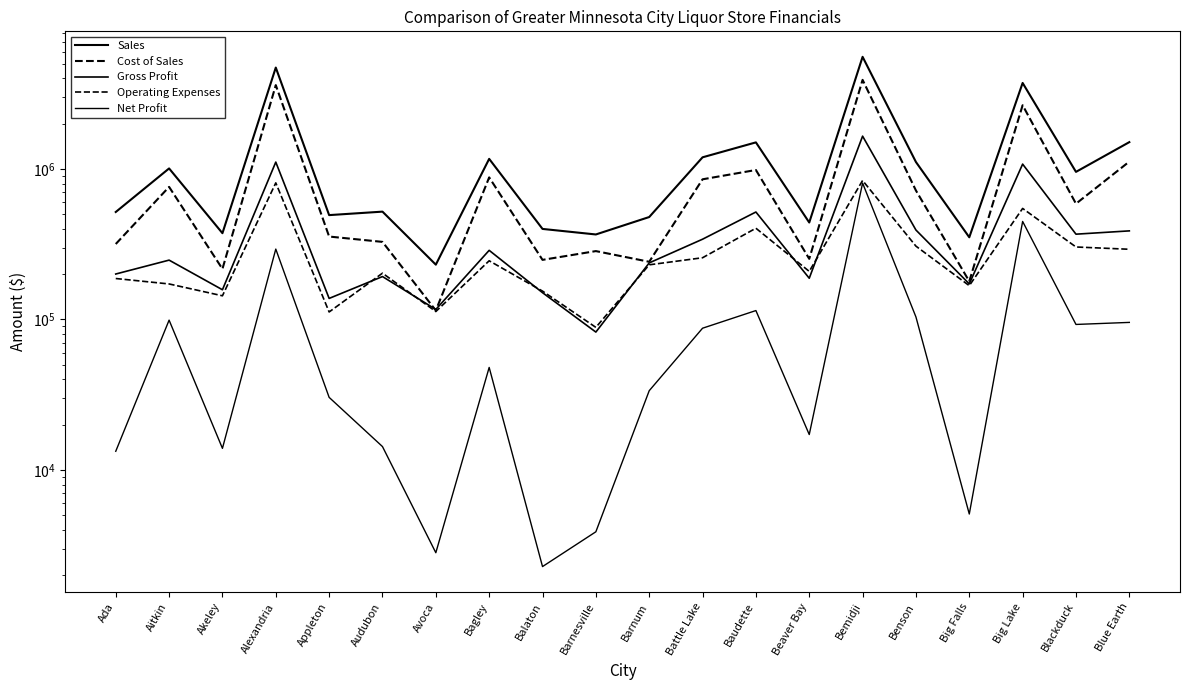

What is the smallest value displayed?

2281